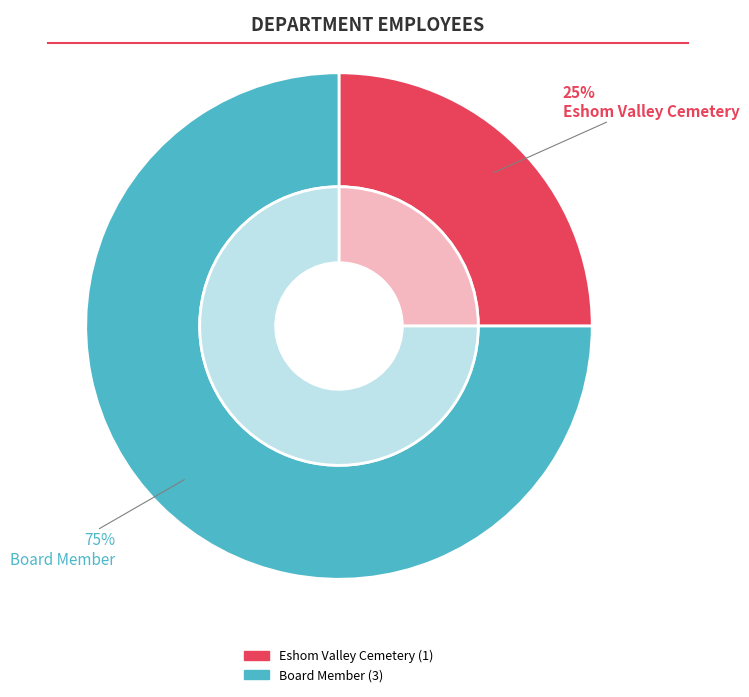

To the nearest percent, what is the average slice percentage?

50%